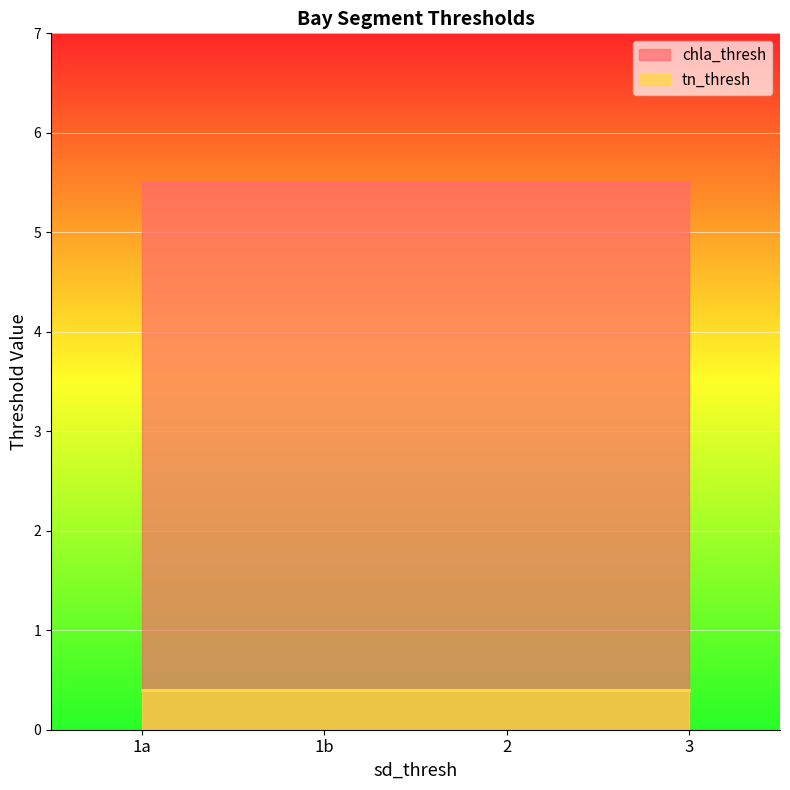

Is the value of tn_thresh at 1a greater than the value of chla_thresh at 3?

No